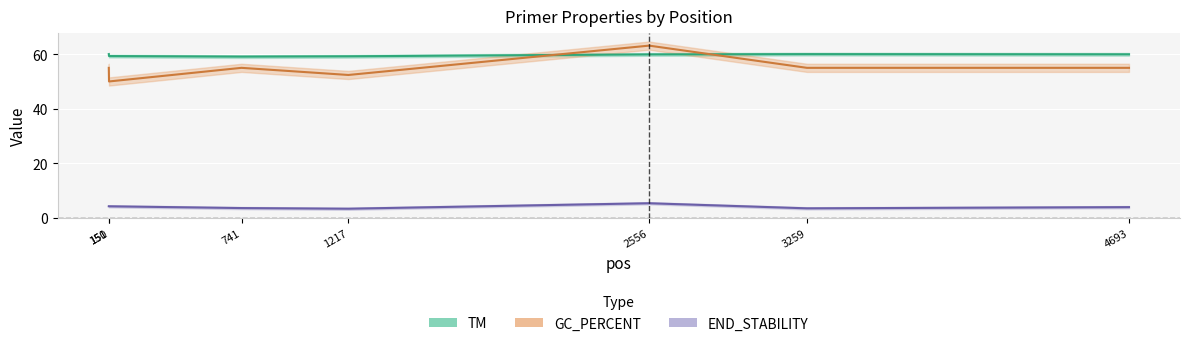

In END_STABILITY, how many points are lower than both neighbors (excluding endpoints)?

2